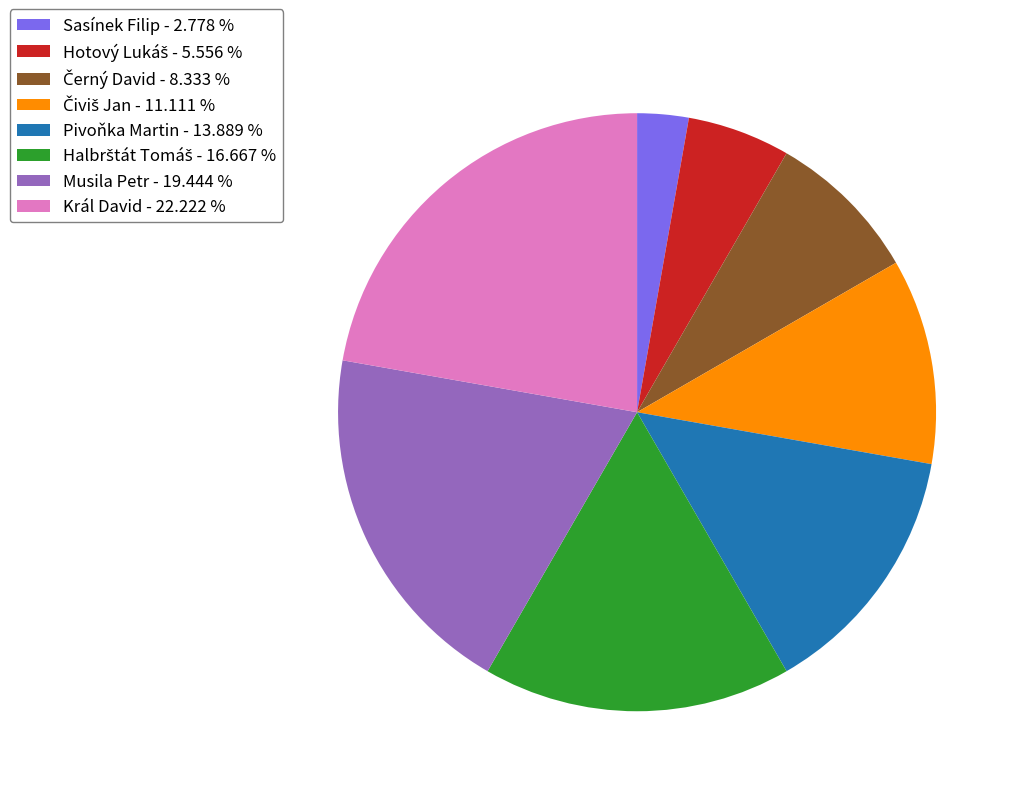

Which has a higher value, Sasínek Filip - 2.778 % or Musila Petr - 19.444 %?

Musila Petr - 19.444 %